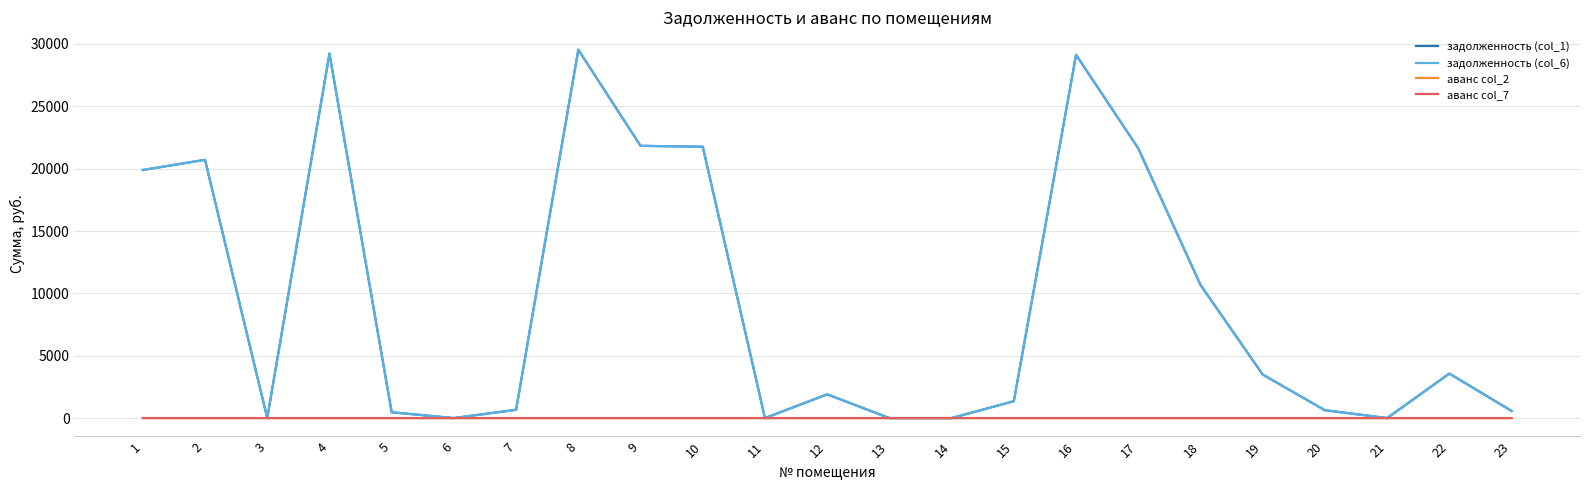

Is this an area chart (filled region under the line)?

No